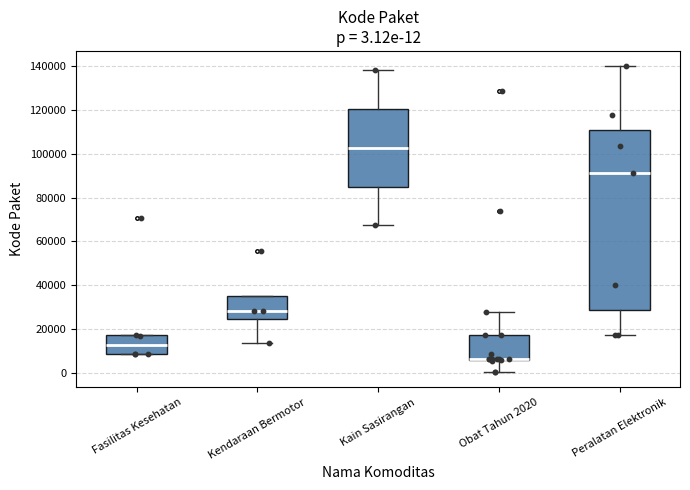

Comparing the boxes themselves (not the whiskers), which one is the tallest?

Peralatan Elektronik